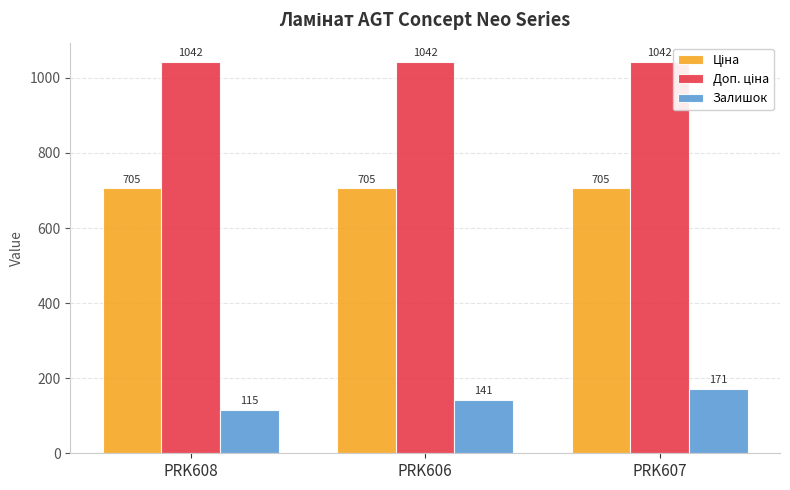

Which series has the largest range (max minus min)?

Залишок